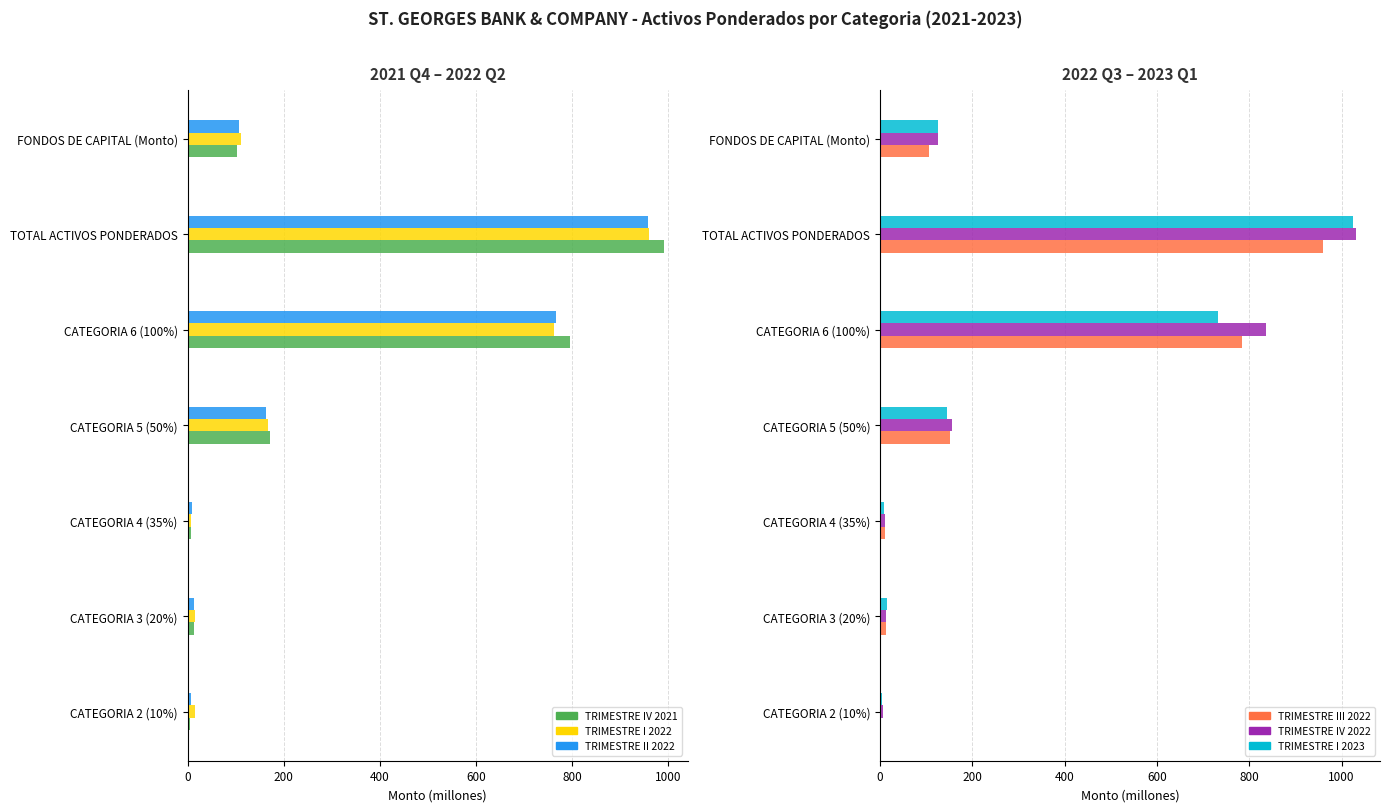

Which series changed the most between CATEGORIA 3 (20%) and CATEGORIA 4 (35%)?

TRIMESTRE I 2022